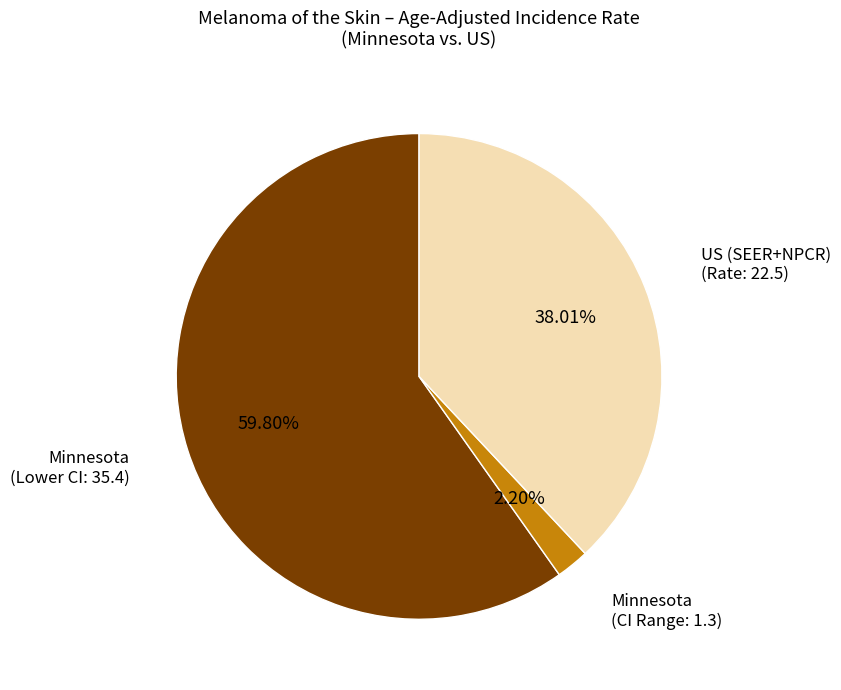

Which category has the biggest portion of the pie?

Minnesota (Lower CI: 35.4)